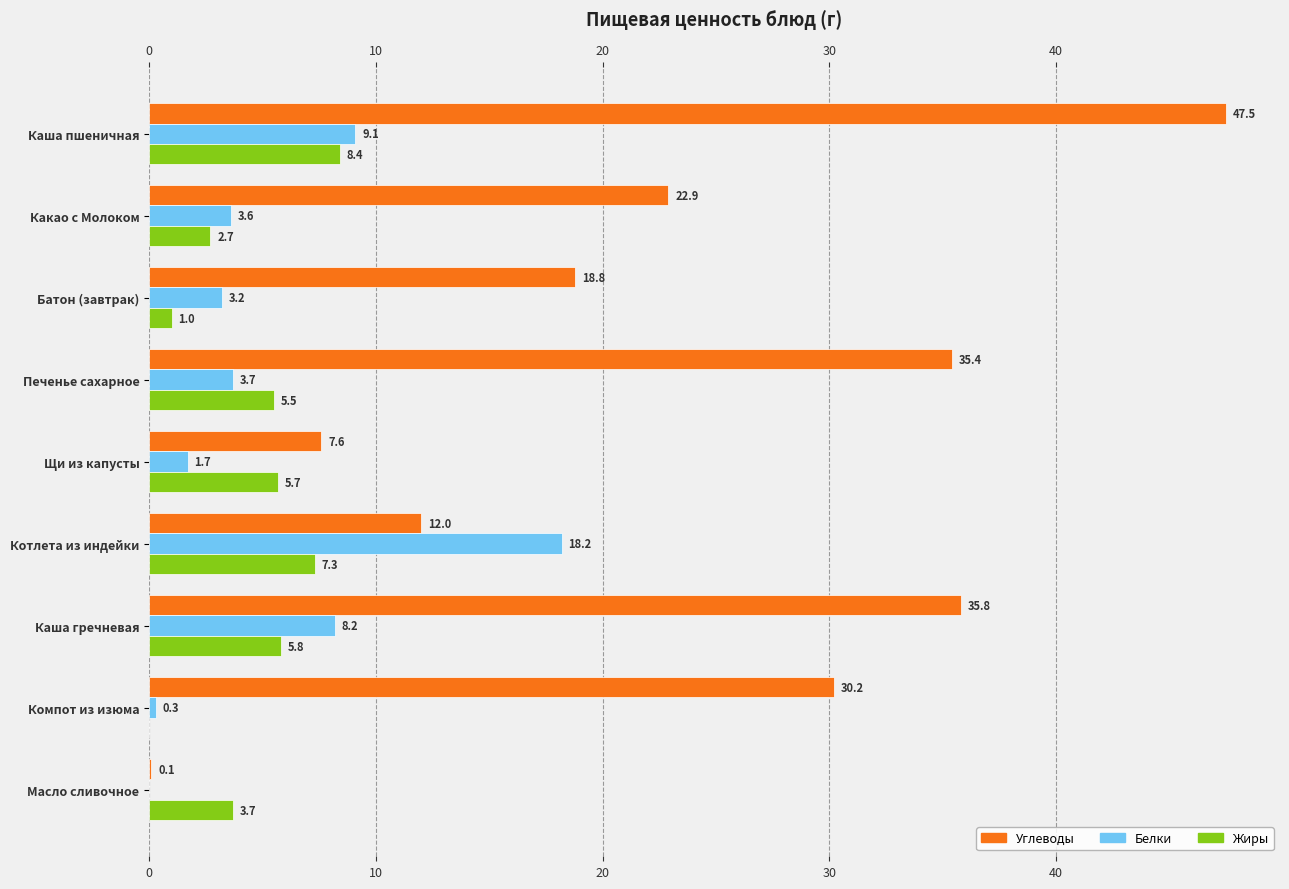

At how many categories does at least one series exceed 8?

7